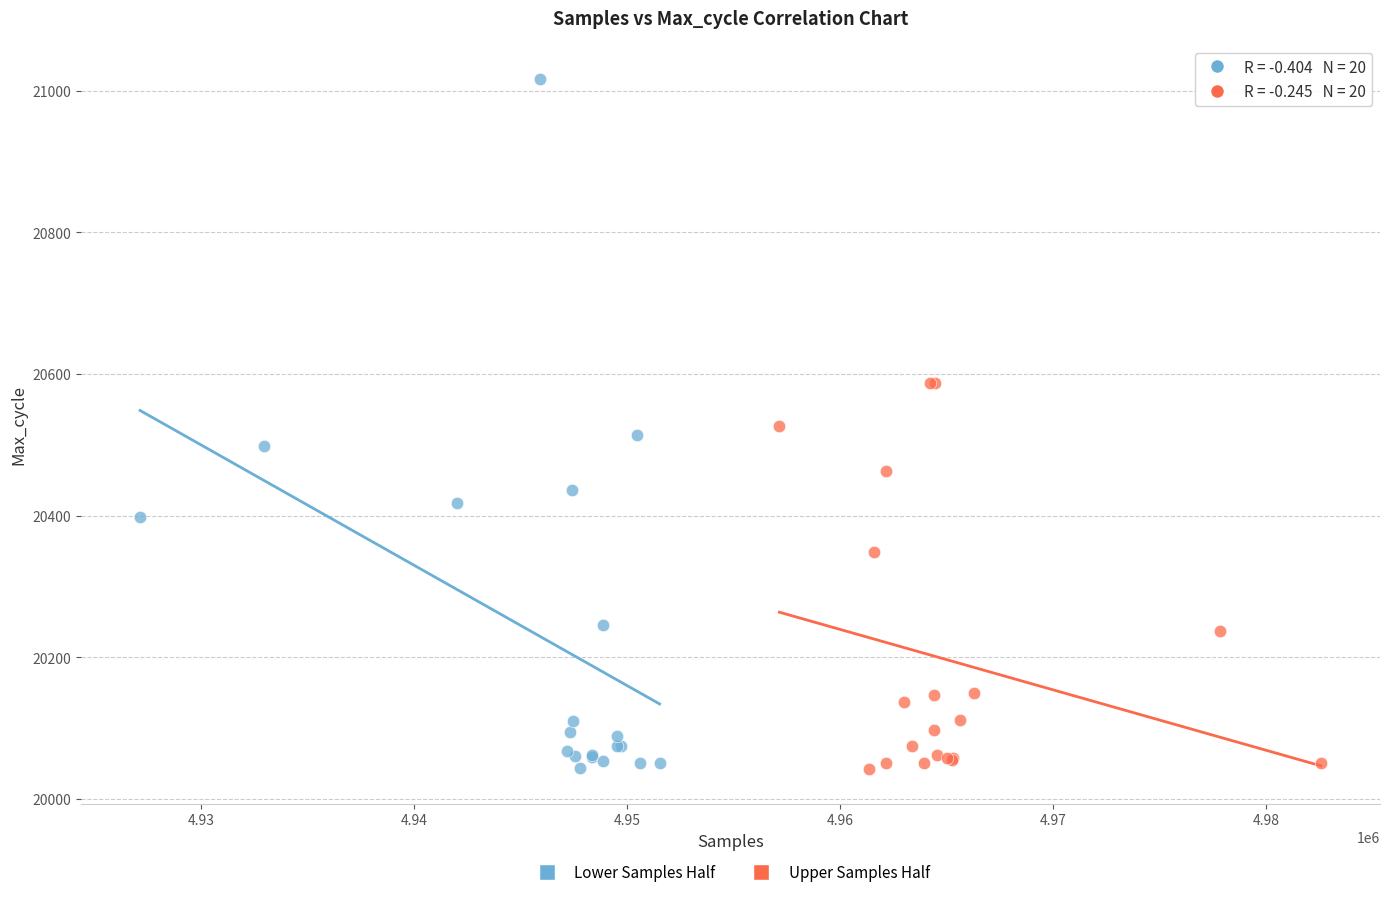

Which series has the widest spread of Y values?

Lower Samples Half